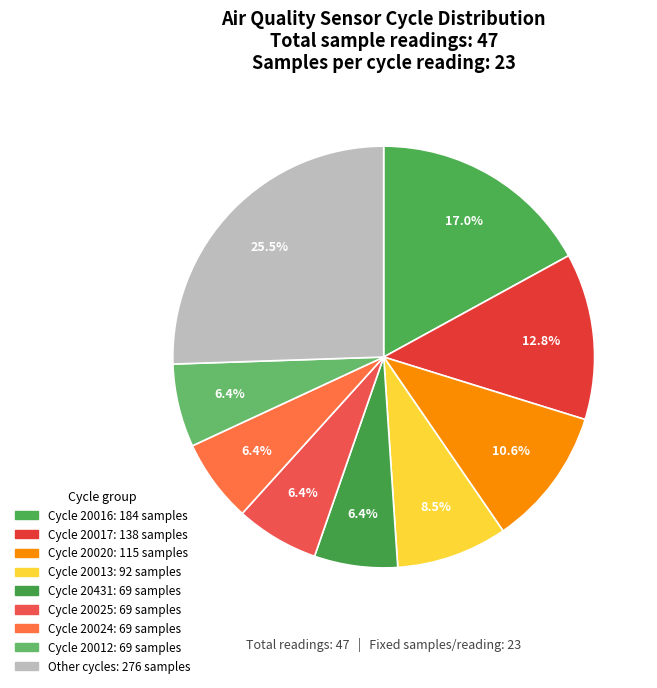

Is there a majority slice in this chart?

No